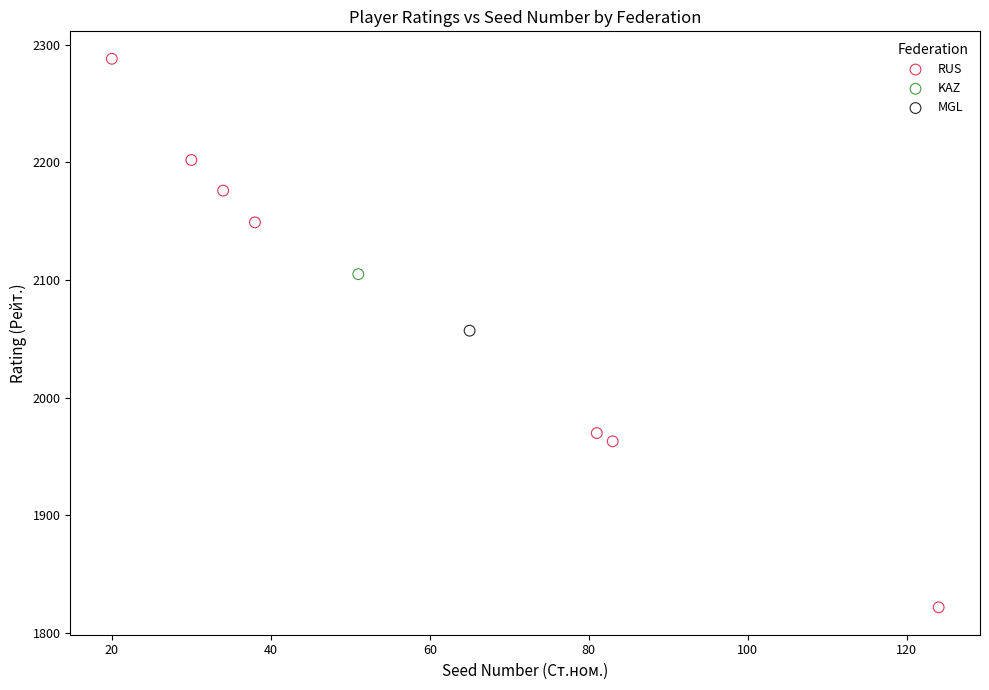

What are all the series names shown in the legend?

RUS, KAZ, MGL